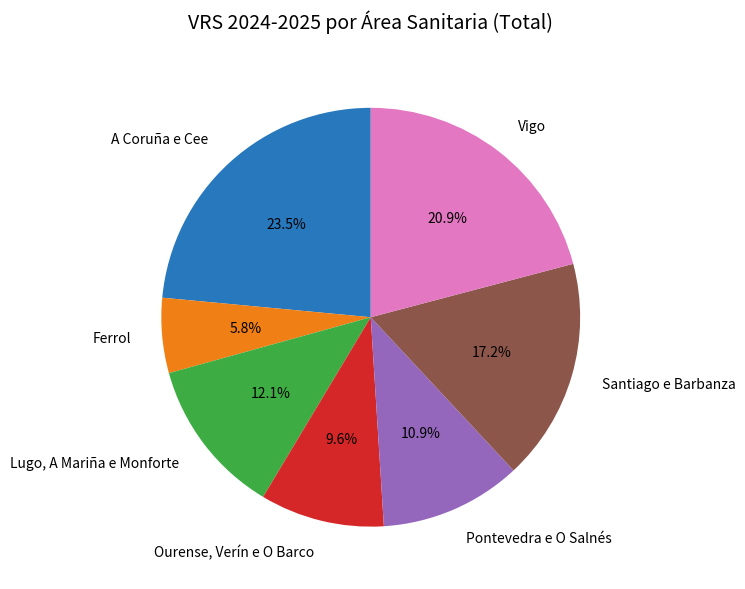

Rank the categories by value from lowest to highest.

Ferrol, Ourense, Verín e O Barco, Pontevedra e O Salnés, Lugo, A Mariña e Monforte, Santiago e Barbanza, Vigo, A Coruña e Cee